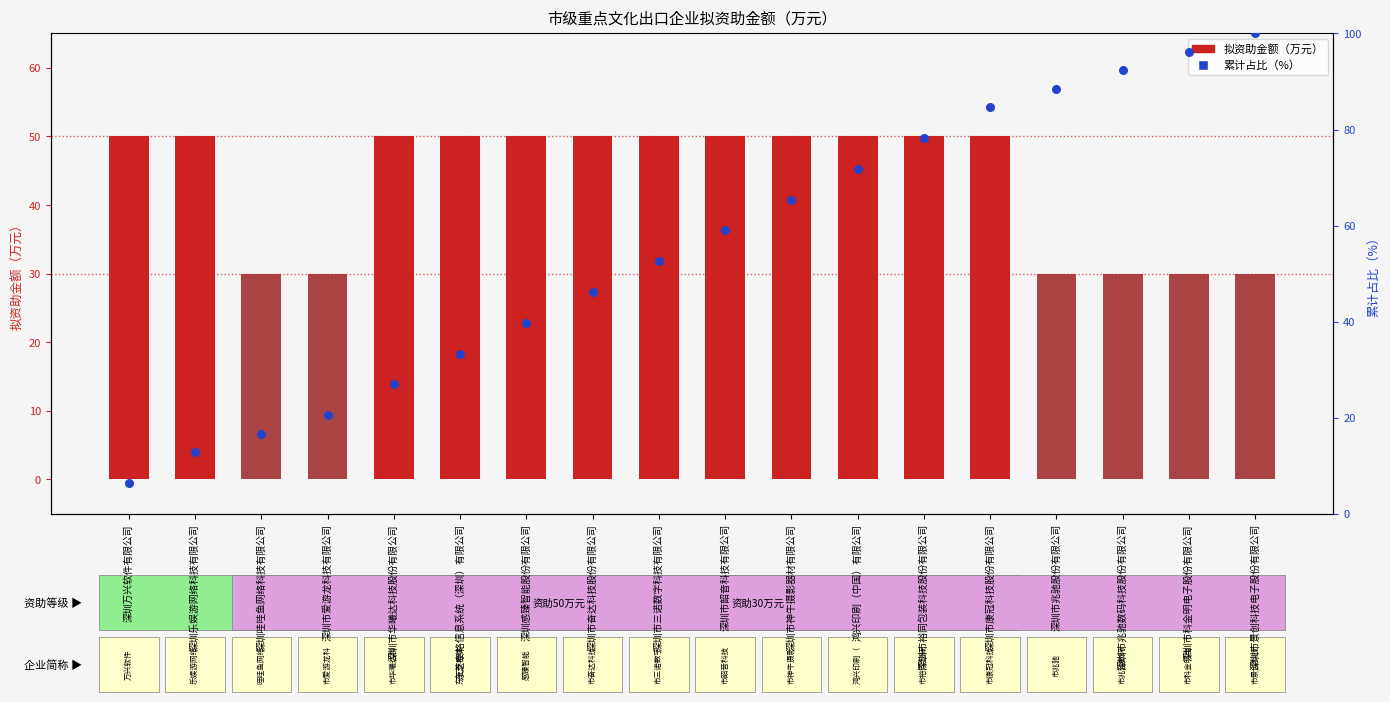

What are all the series names shown in the legend?

拟资助金额（万元）, 累计占比（%）